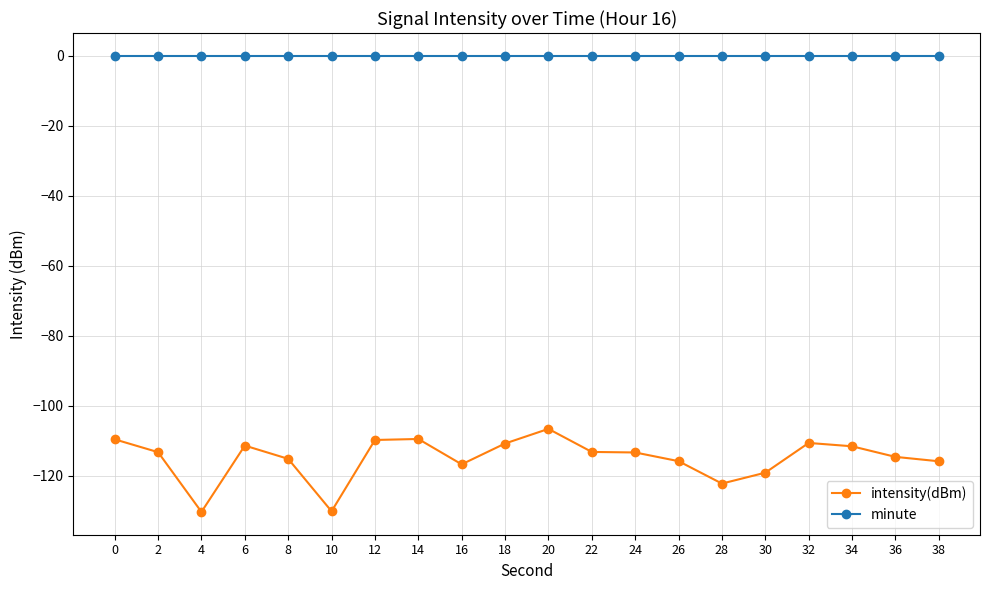

What is the spread (max minus min) of values at 34?

111.6